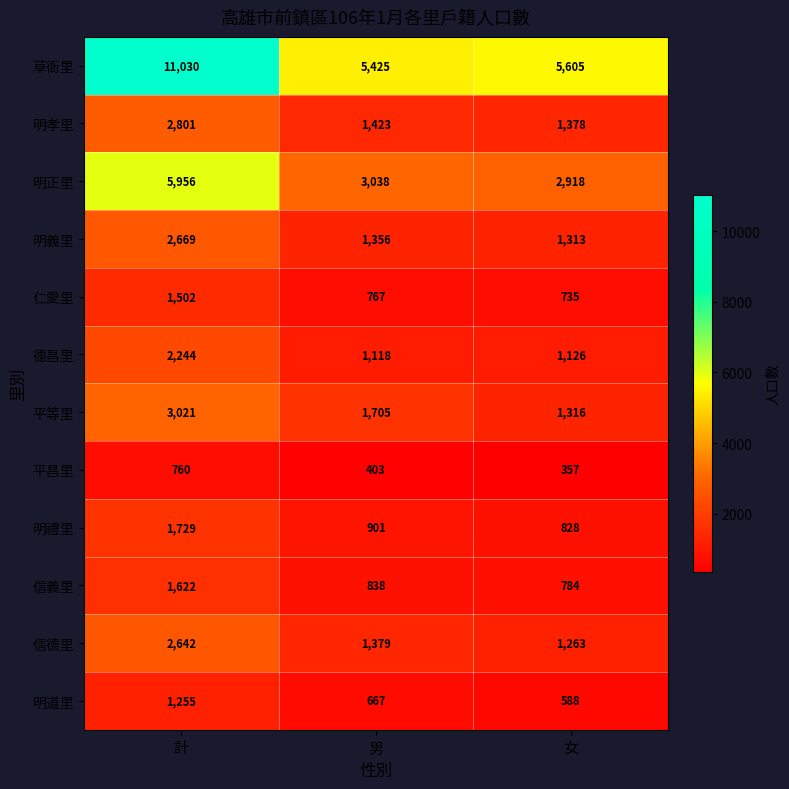

How many distinct data groups are displayed?

12